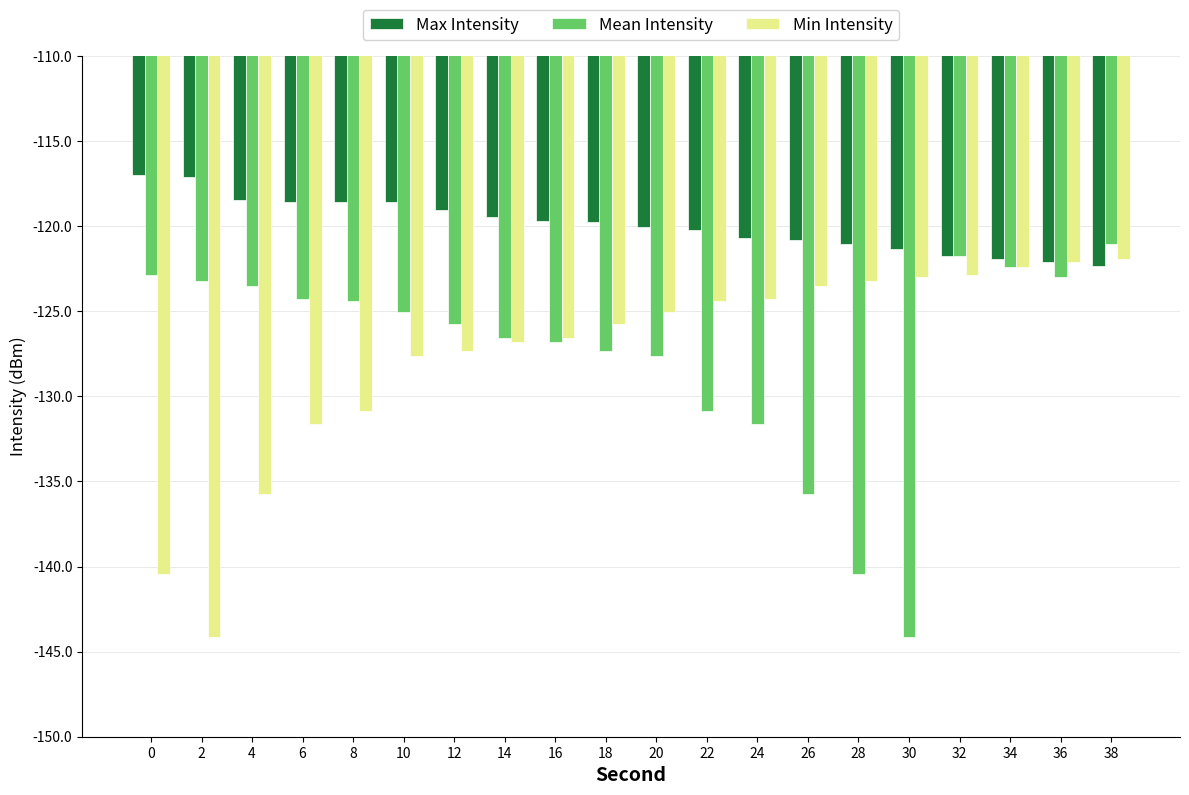

What is the total value across all series at 38?

-365.3